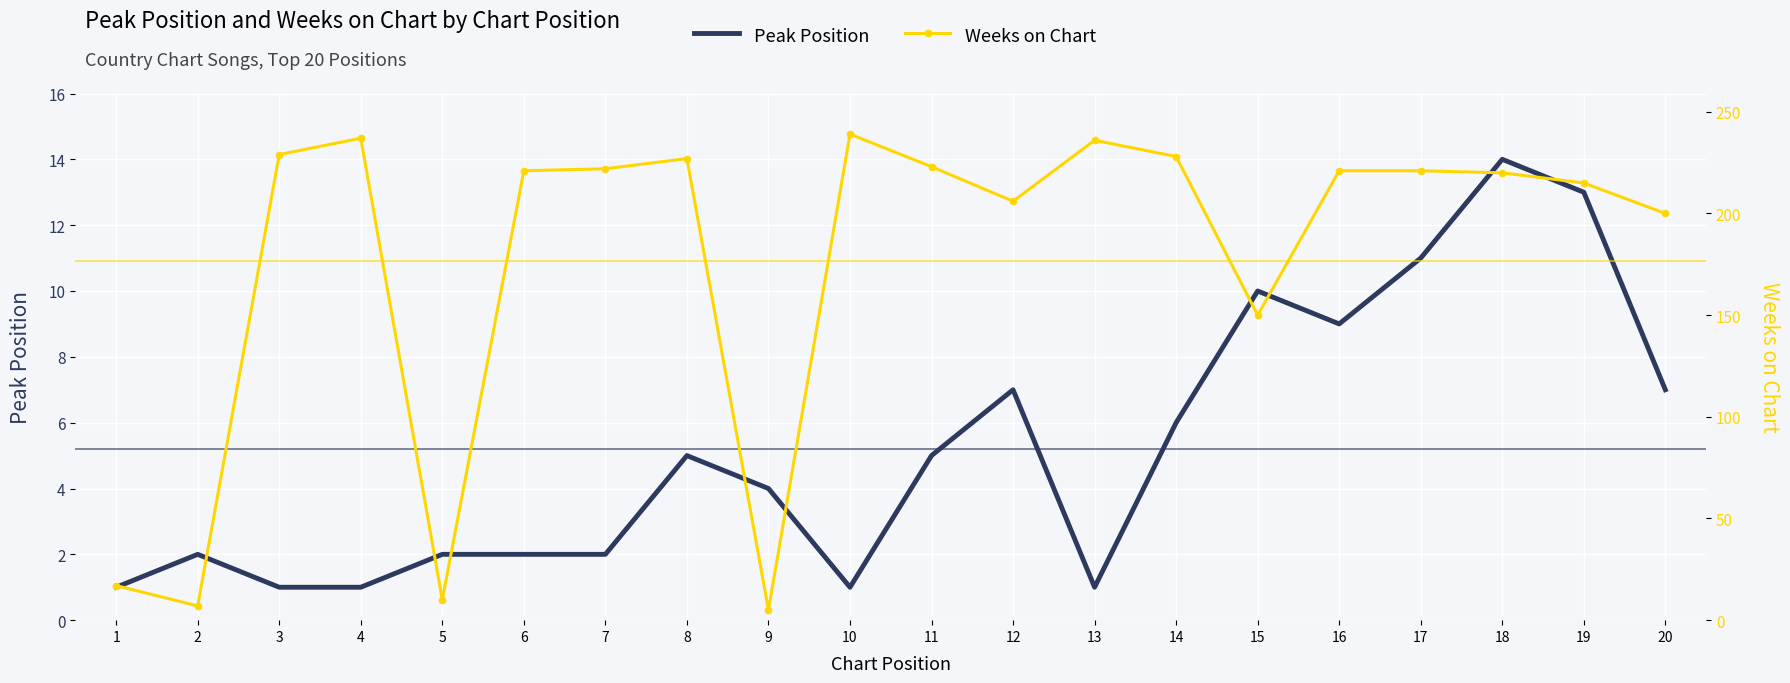

Which category has the lowest value in the Weeks on Chart series?

9